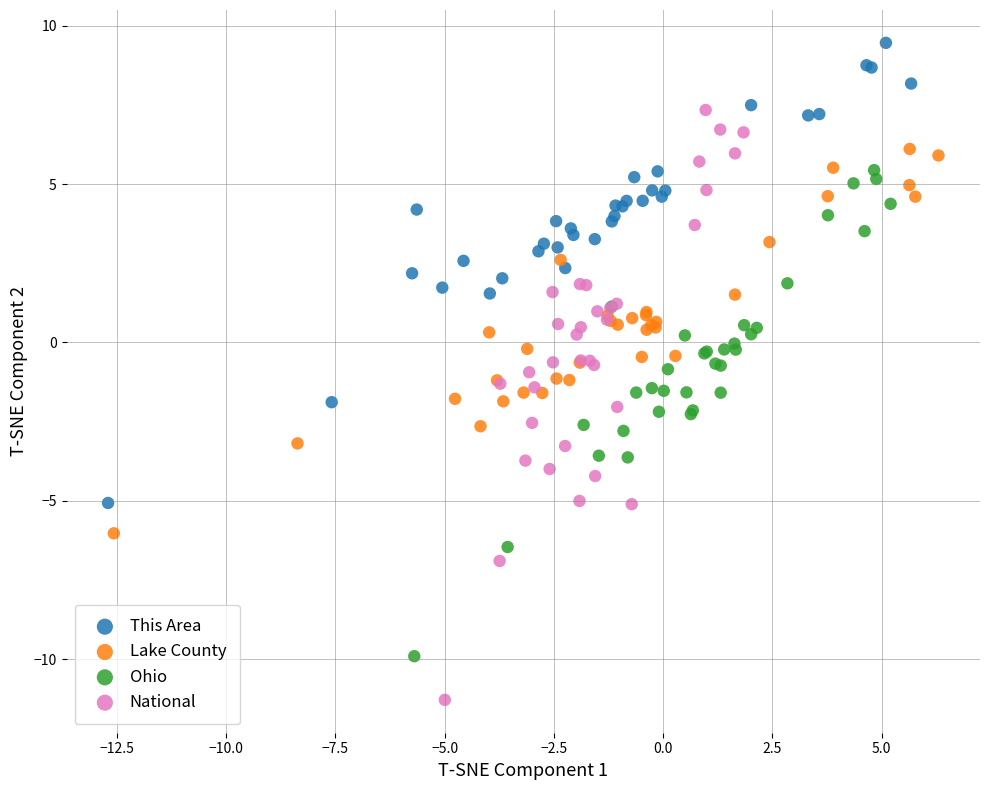

Which series has the widest spread of Y values?

National